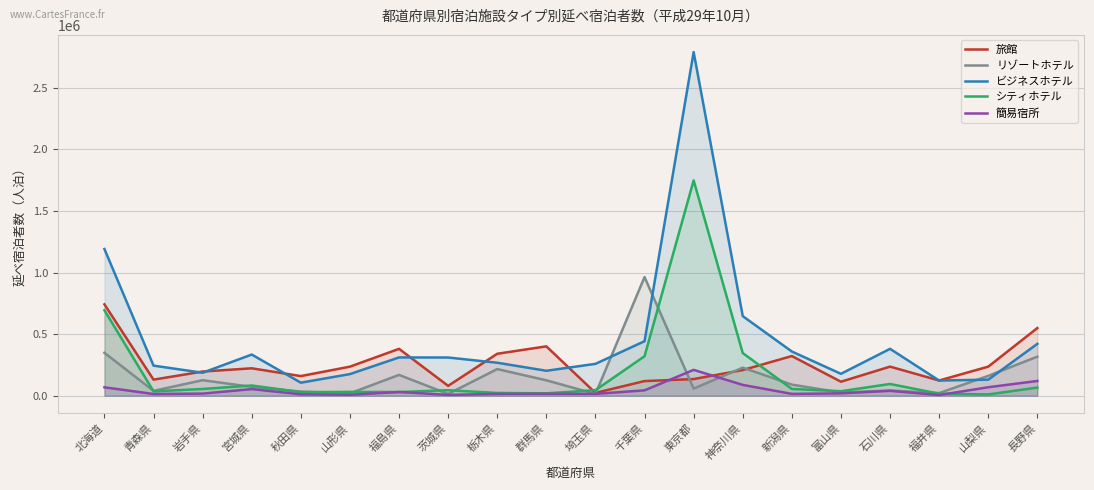

Which series changed the most between 岩手県 and 長野県?

旅館